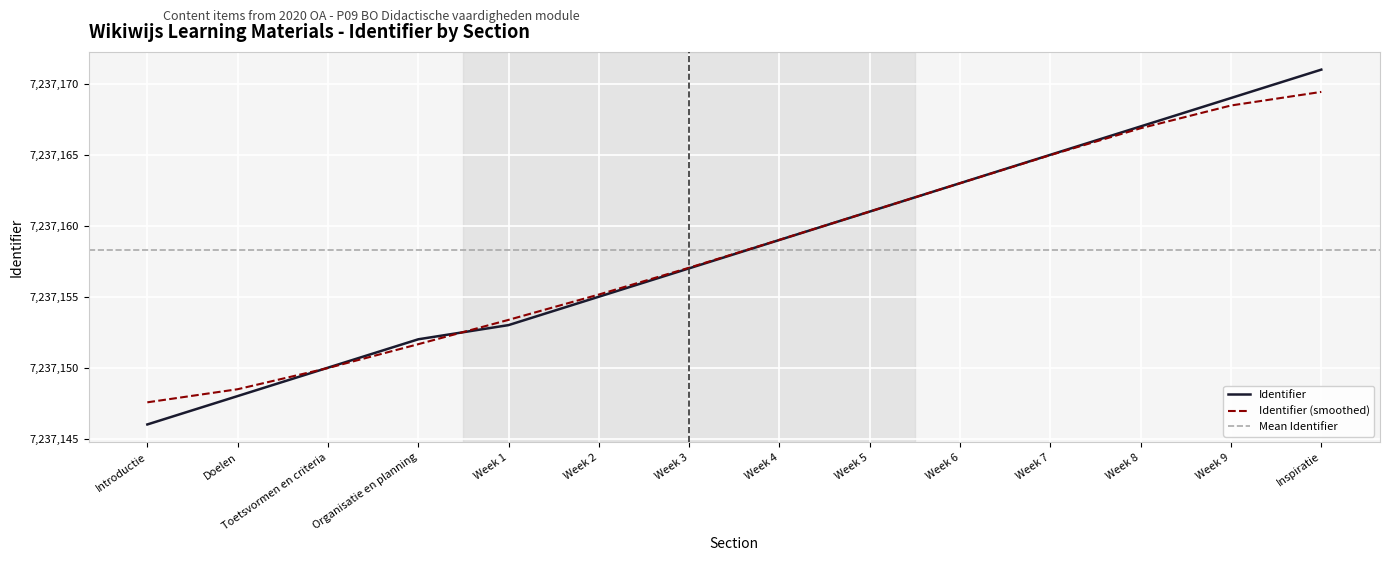

True or false: Identifier has a value of 11457034.4 at Week 6.

False